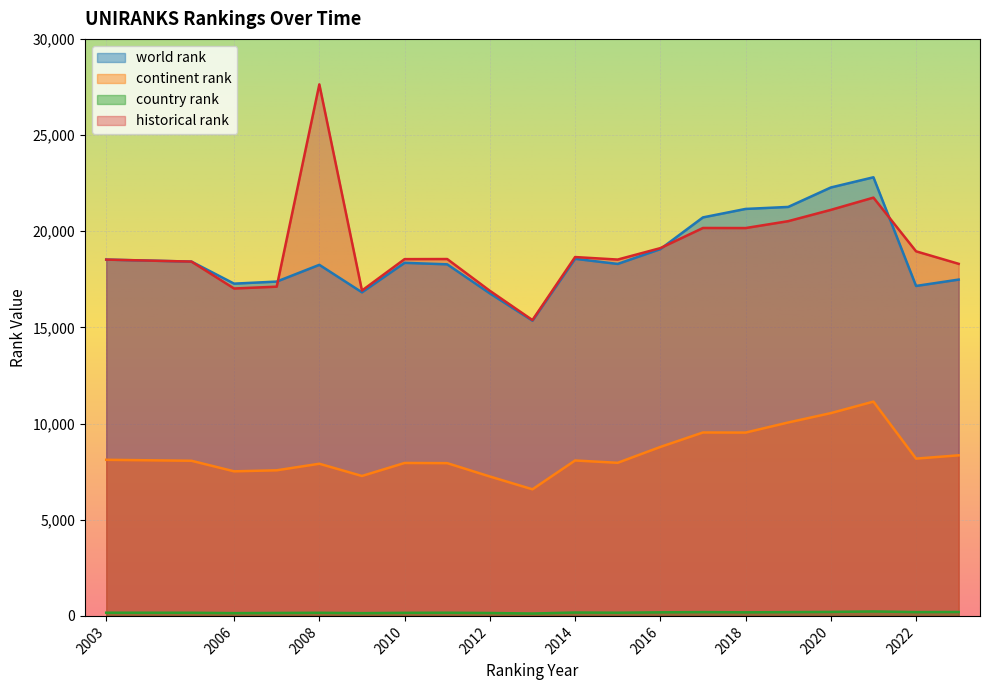

What is the difference between the second highest and minimum values in the historical rank series?

6367